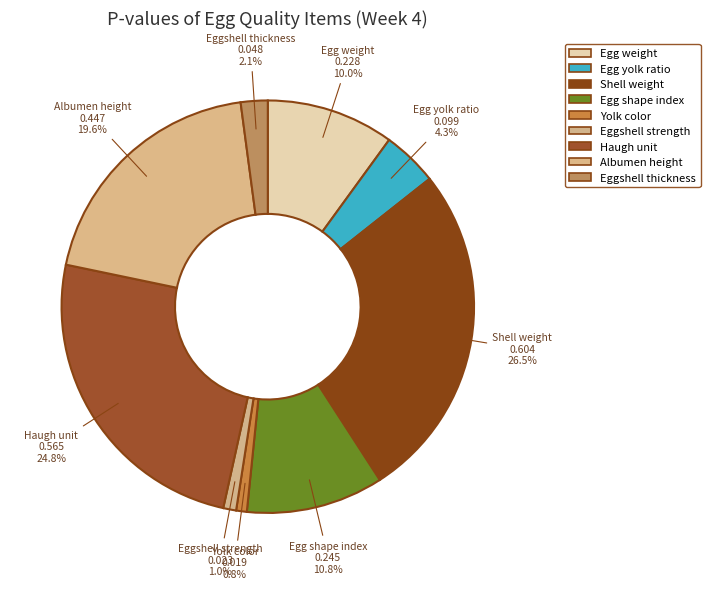

What percentage is the Egg shape index slice, to the nearest percent?

11%